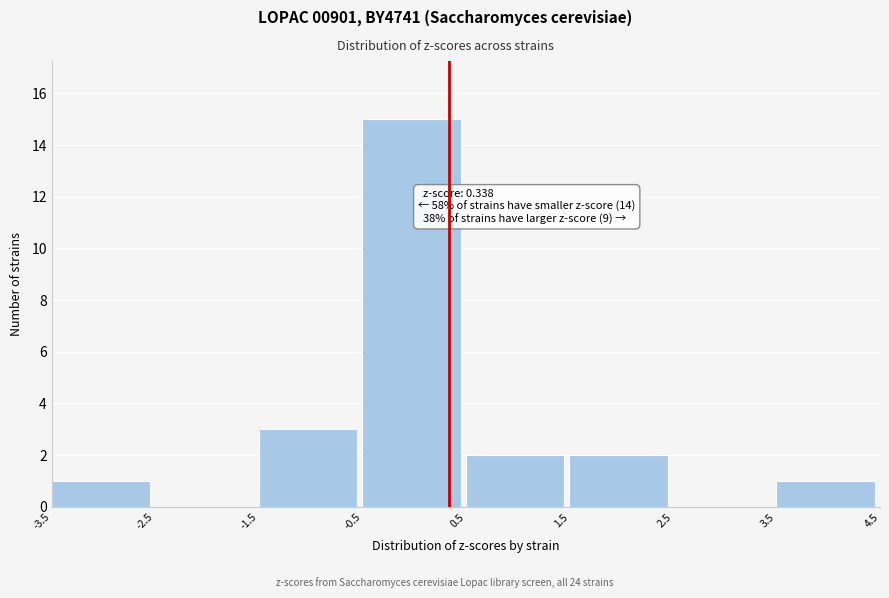

Which range on the x-axis has the tallest bar?

-0.5 to 0.5